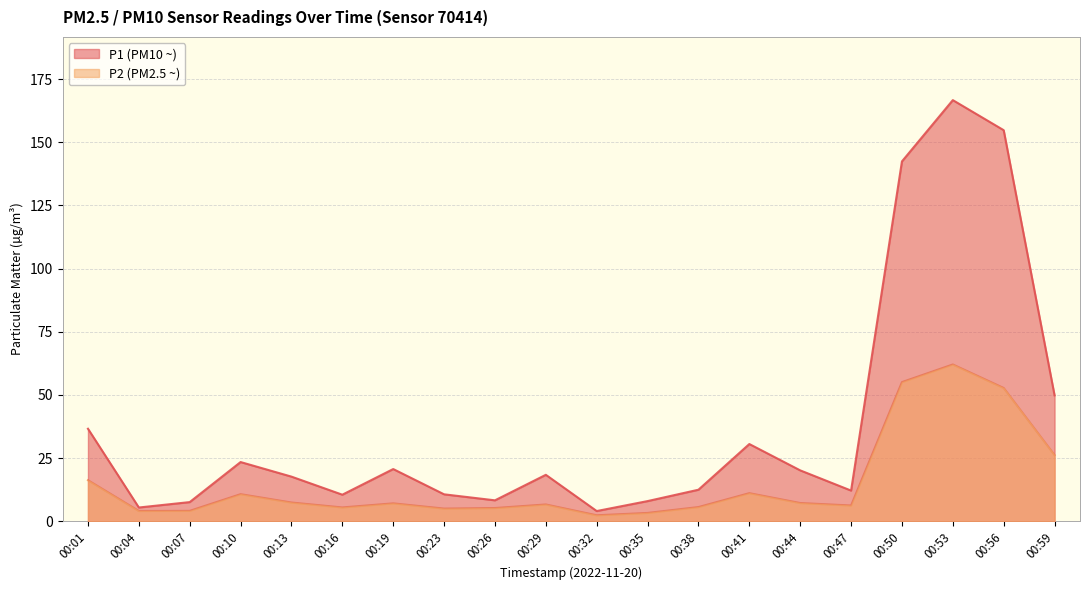

Rank the categories by P2 value from highest to lowest.

00:53, 00:50, 00:56, 00:59, 00:01, 00:41, 00:10, 00:13, 00:44, 00:19, 00:29, 00:47, 00:38, 00:16, 00:26, 00:23, 00:07, 00:04, 00:35, 00:32